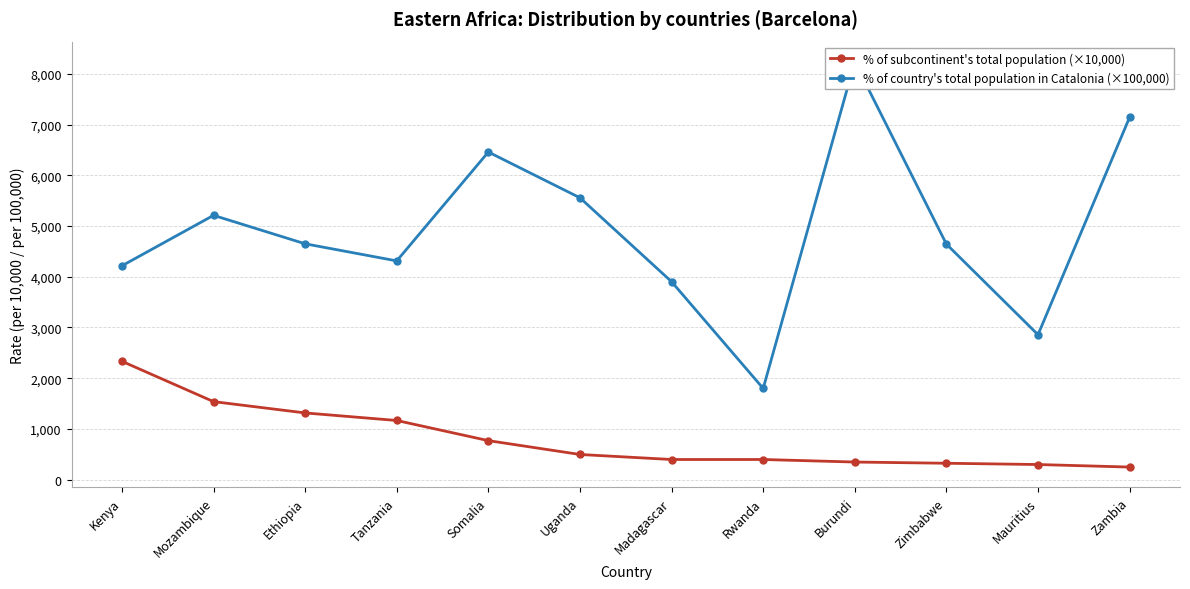

Is this an area chart (filled region under the line)?

No